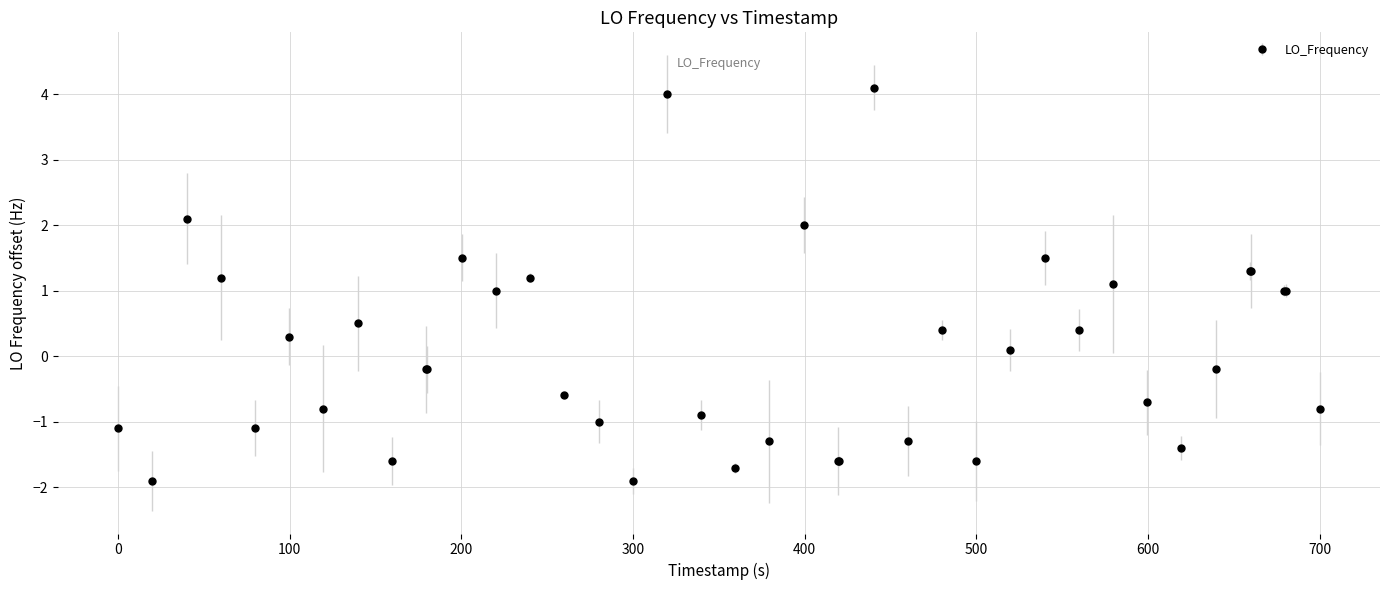

What is the minimum value shown in the chart?

-1.9